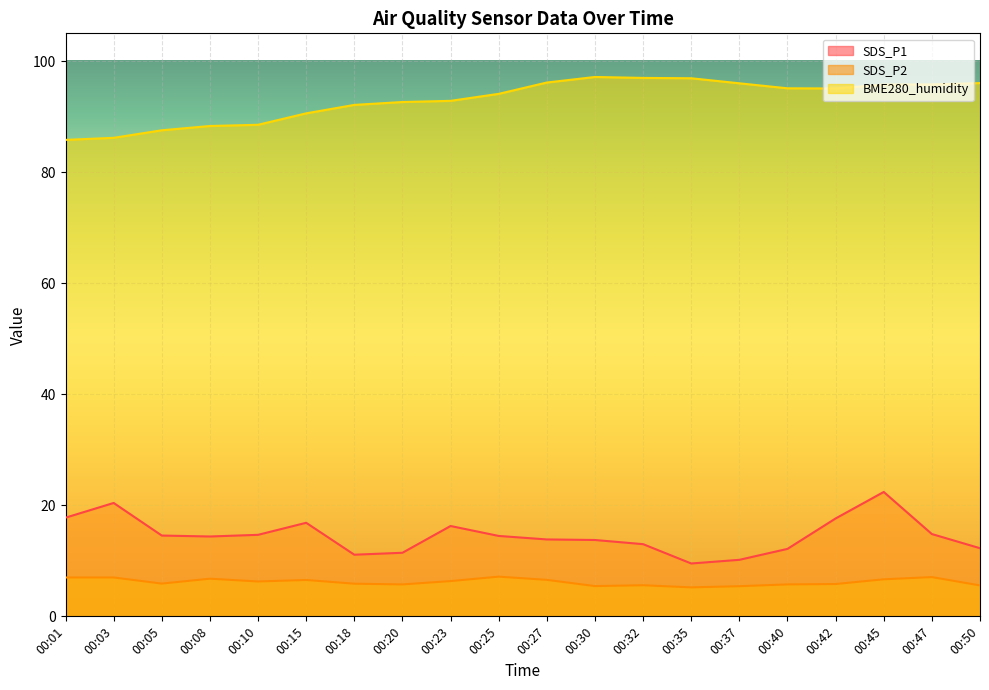

What is the average value of the BME280_humidity series?

93.0